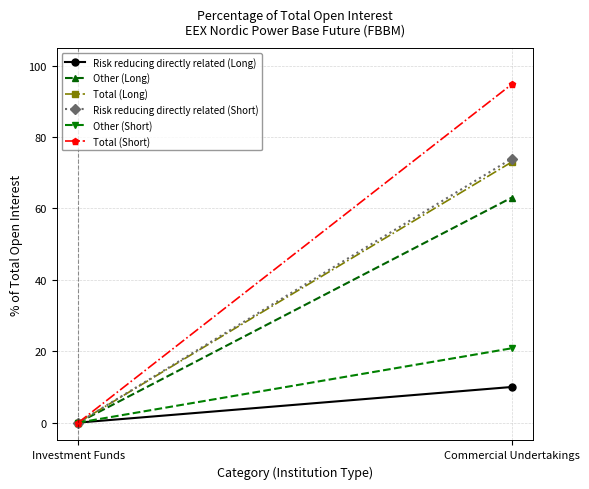

What is the difference between the Other (Short) values at Investment Funds and Commercial Undertakings?

20.8